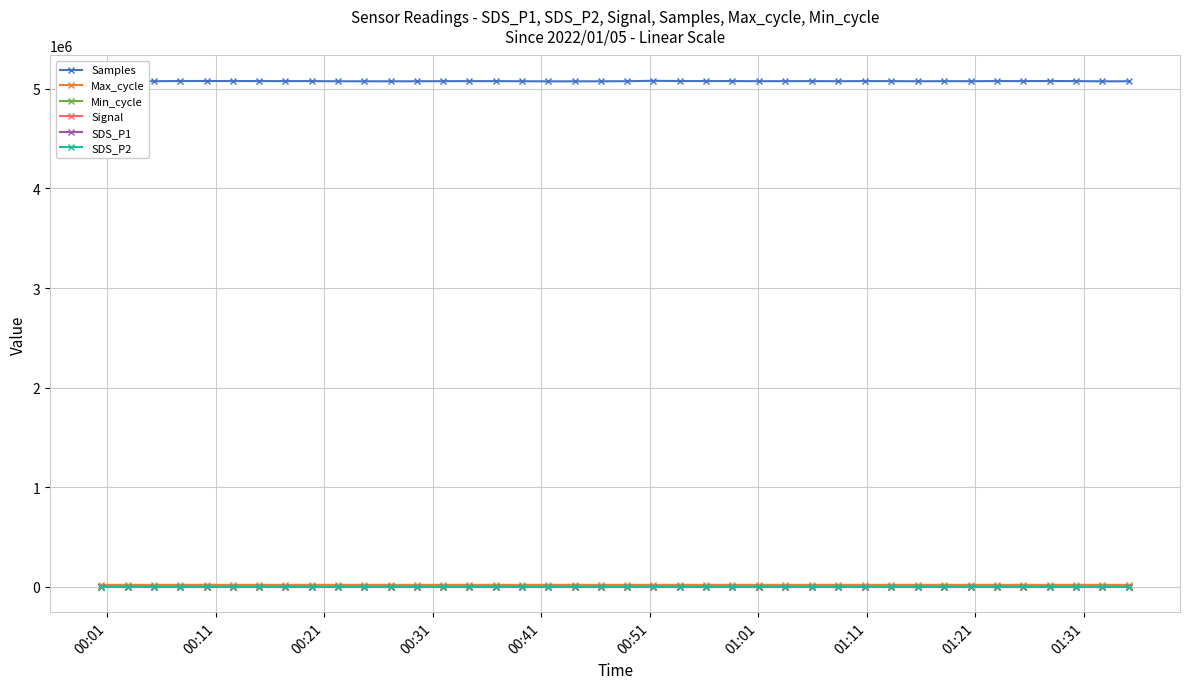

True or false: SDS_P1 and Samples intersect in this chart.

False